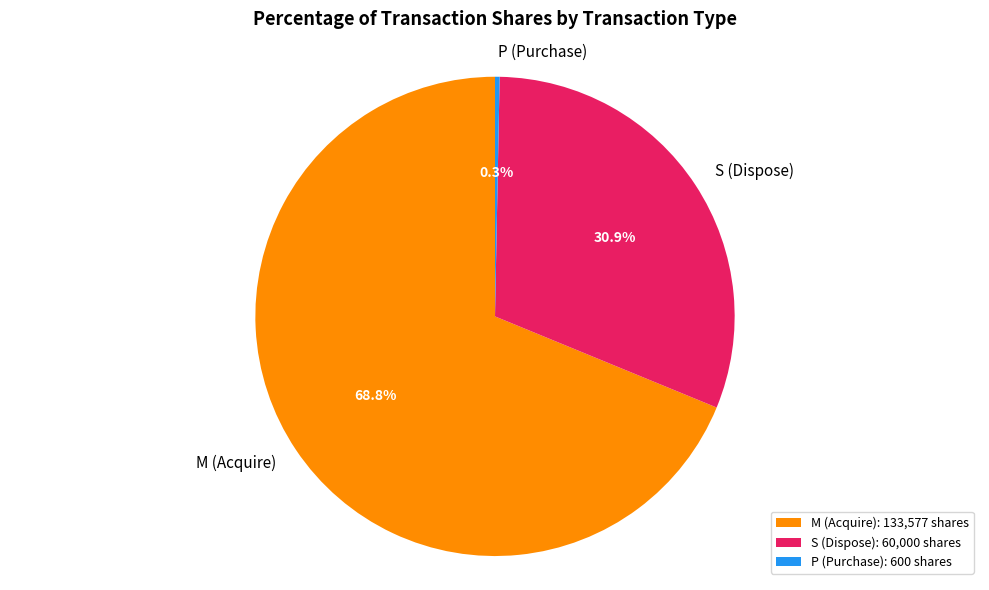

Does any single category account for the majority?

Yes